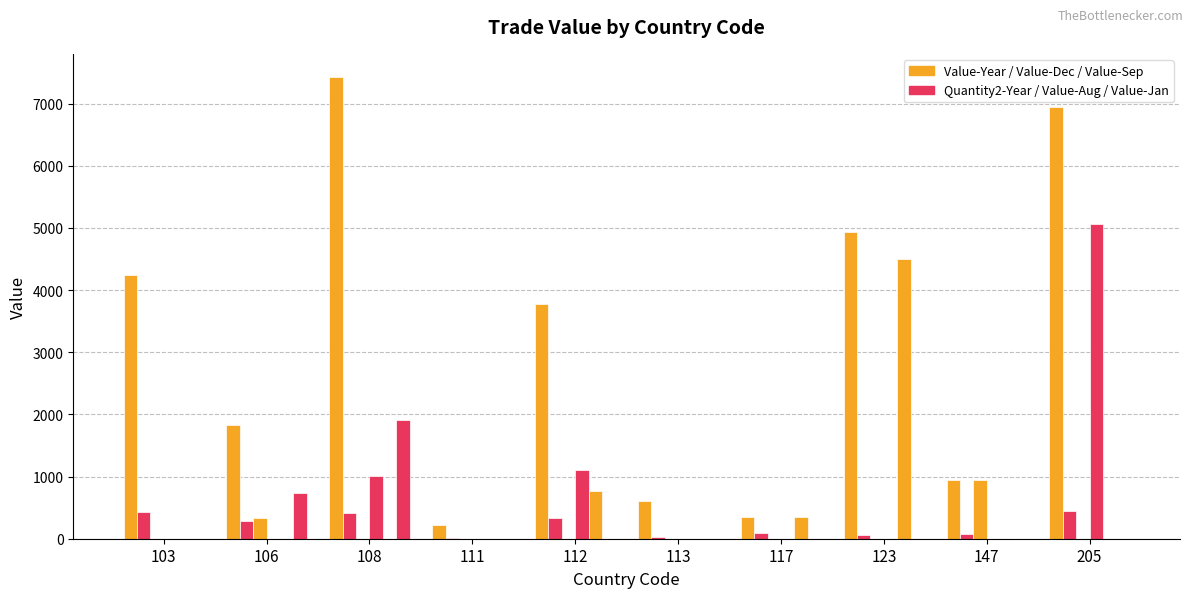

Is it true that Quantity2-Year equals 81 at 123?

False